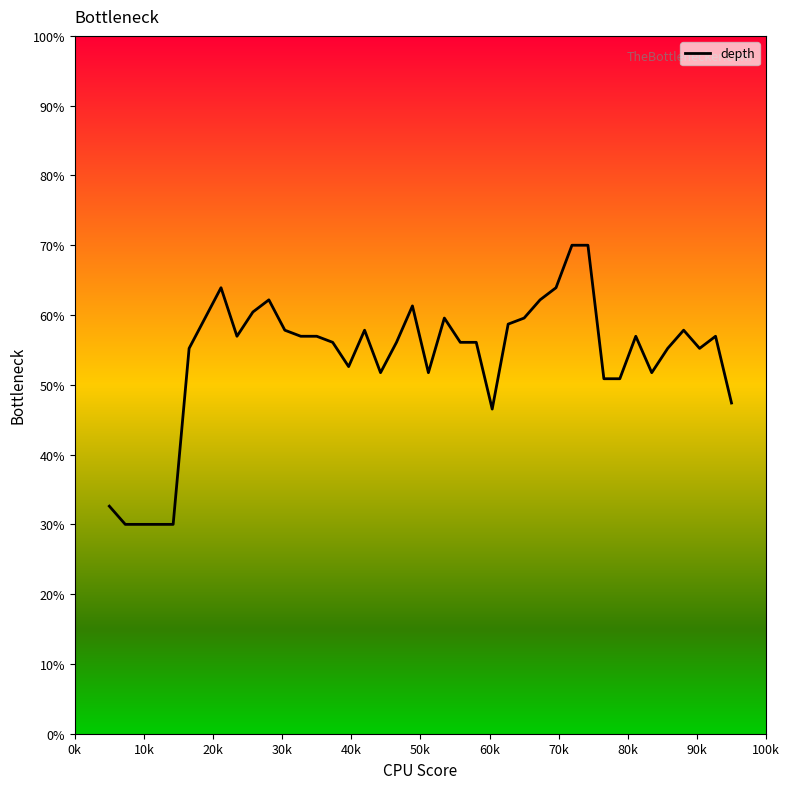

What is the minimum value shown in the chart?

30.0